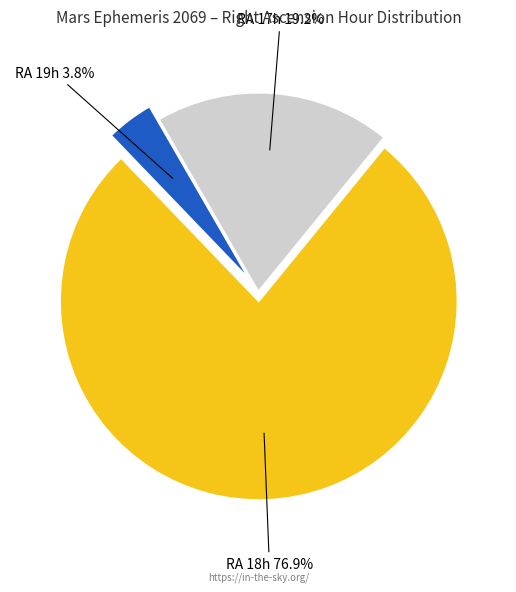

Is there any slice that represents more than half of the pie?

Yes